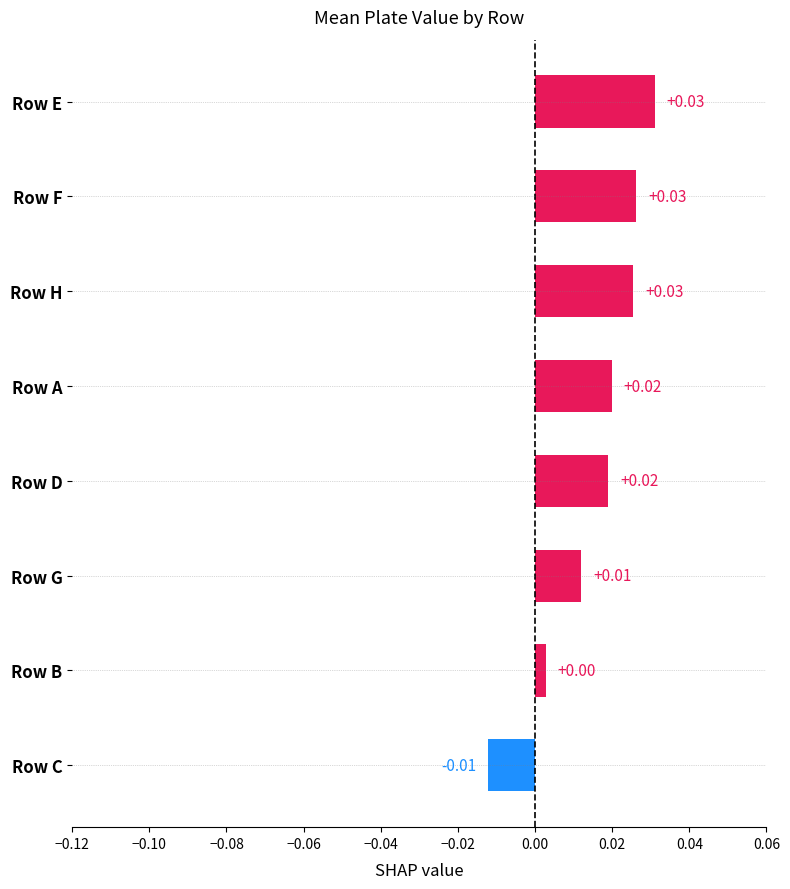

How many distinct data groups are displayed?

1